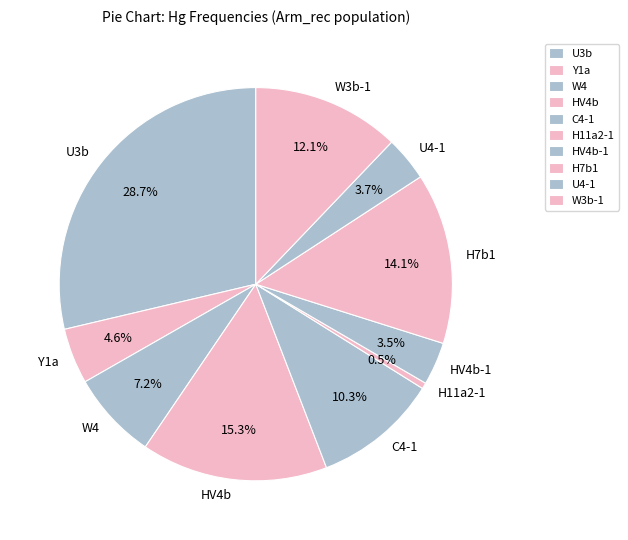

How many slices are in this pie chart?

10